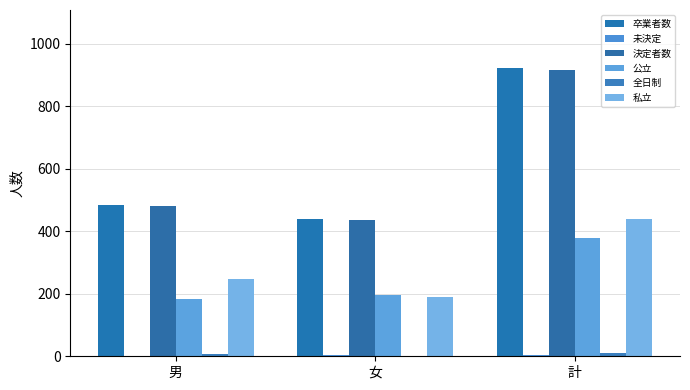

What is the difference between the maximum and second lowest values in the 決定者数 series?

437